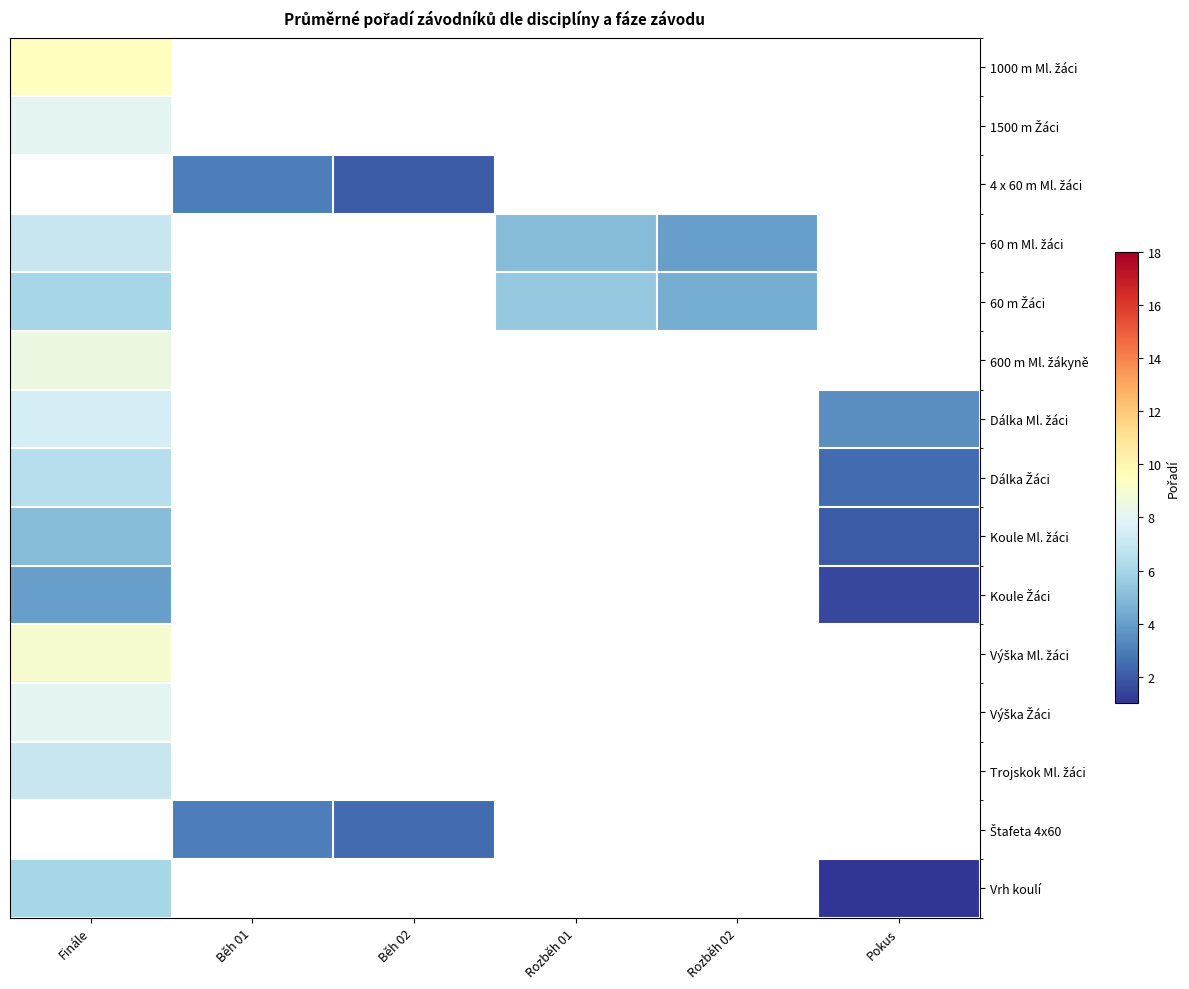

At how many categories does at least one series exceed 8?

1